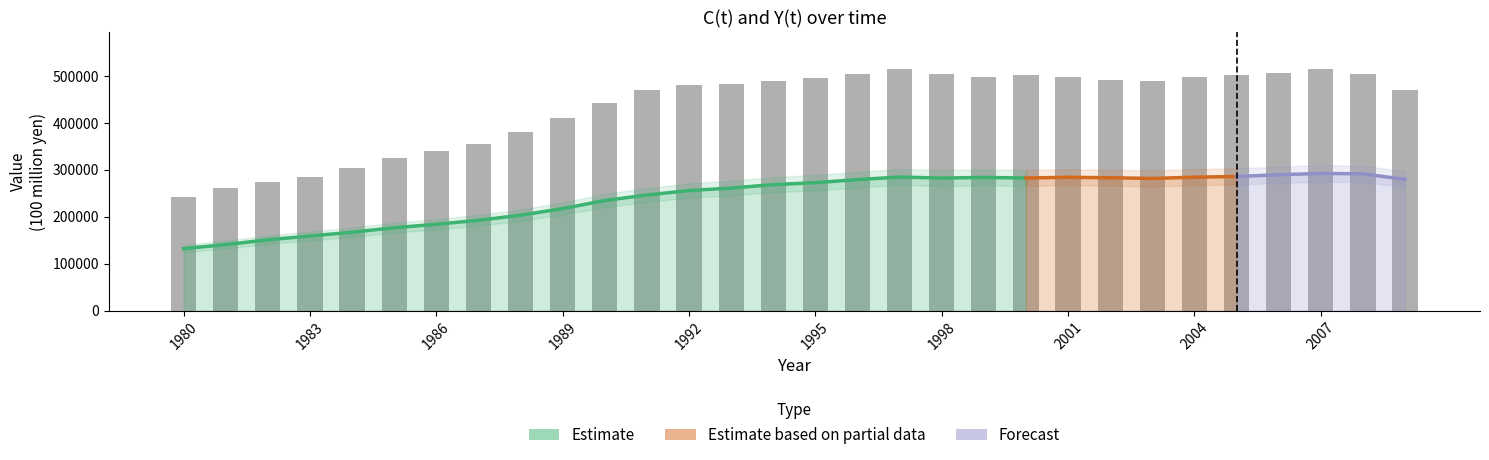

Does the chart contain any negative values?

No